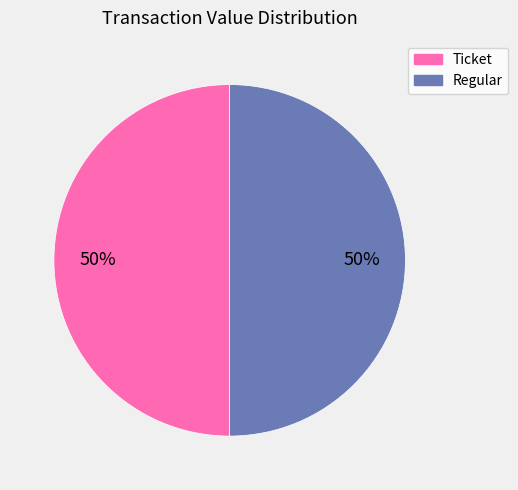

To the nearest percent, what is the average slice percentage?

50%